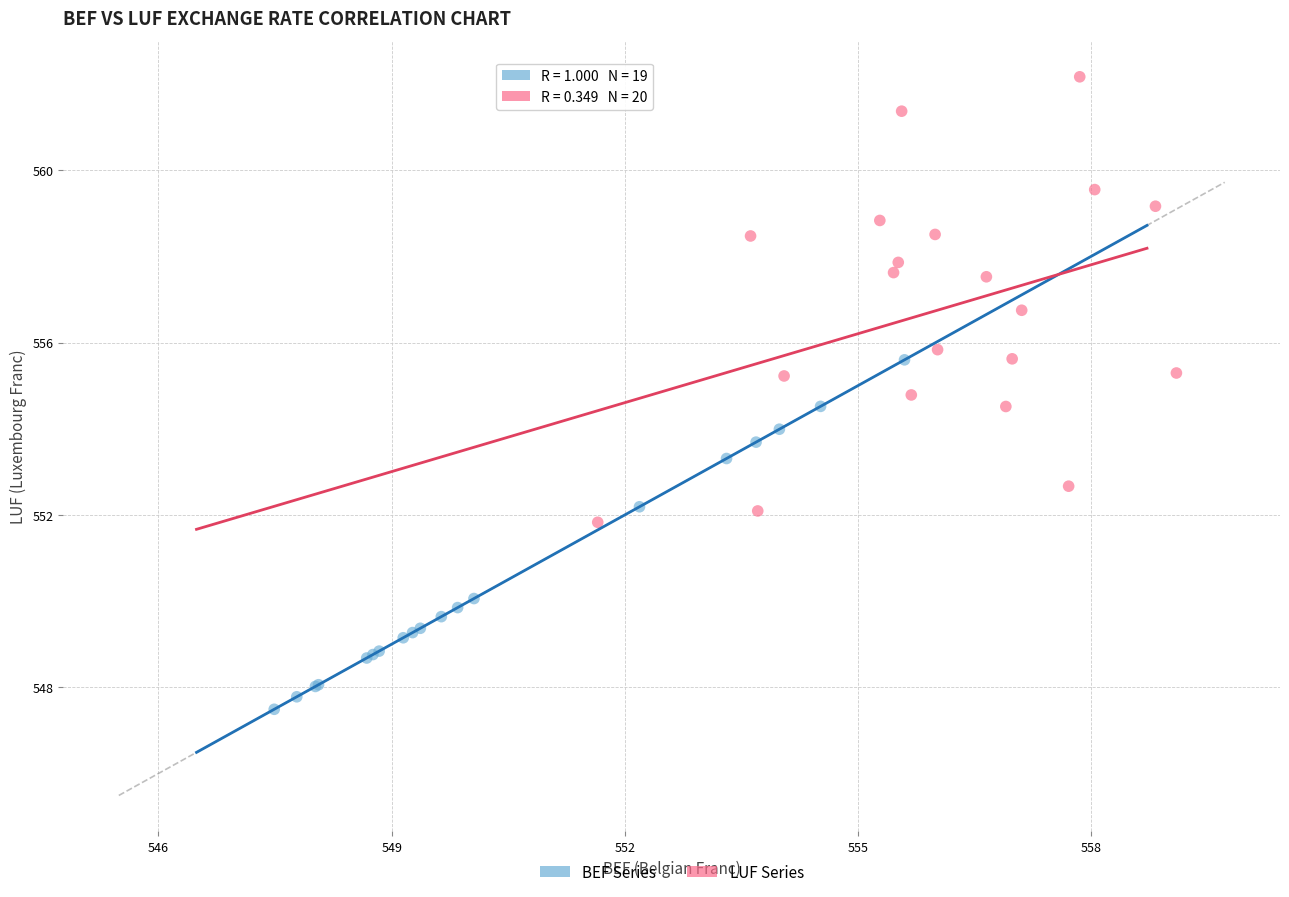

Which series has the widest spread of Y values?

LUF Series